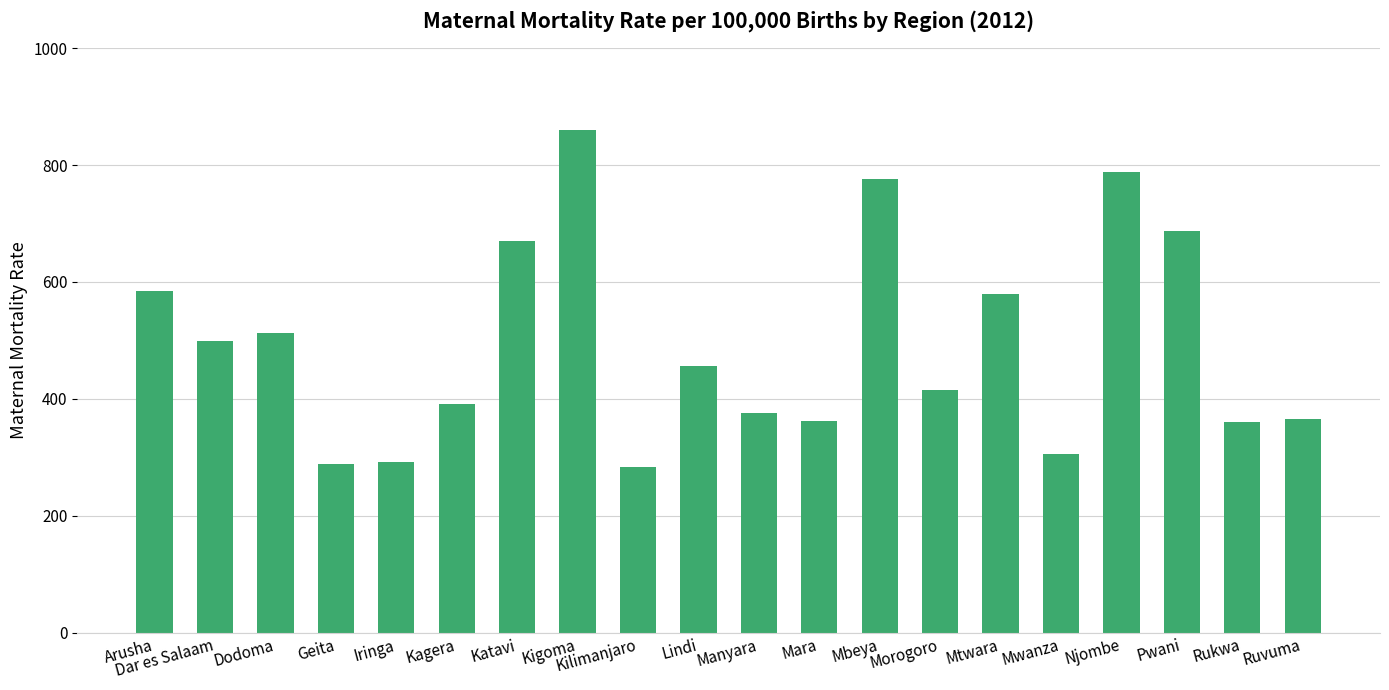

Is it true that the value at Mwanza is 305?

True